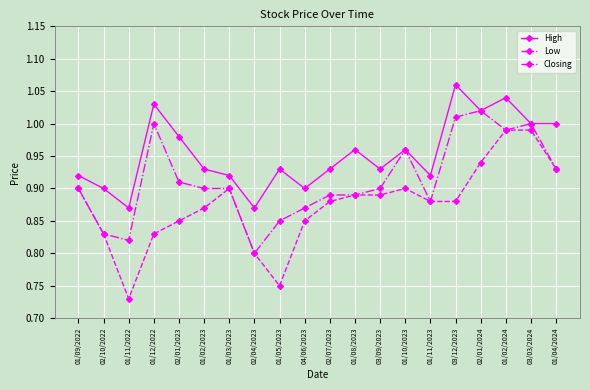

Which label corresponds to the smallest value in the chart?

01/11/2022